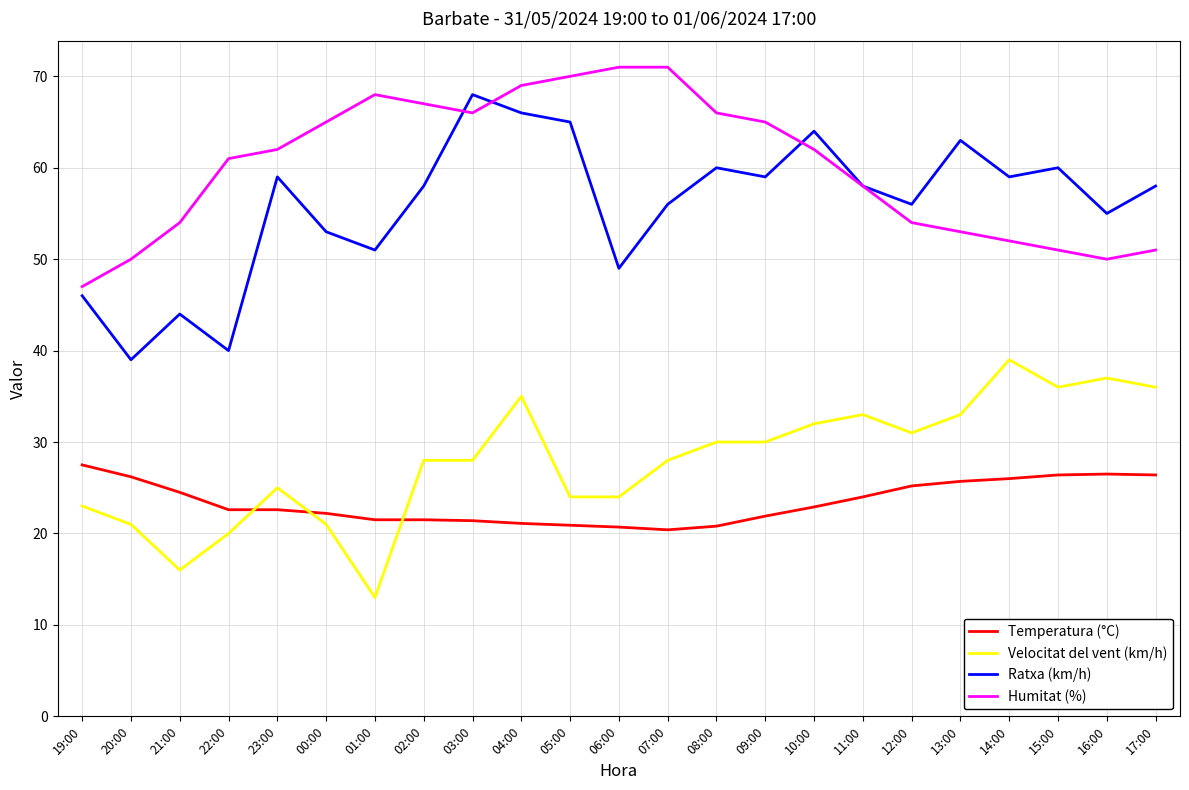

What is the maximum value for Temperatura (°C)?

27.5